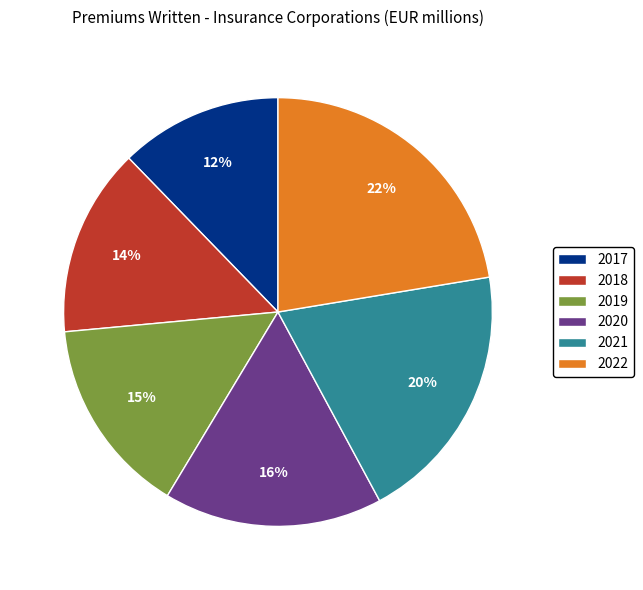

Is it true that 2017 is 12% of the pie?

True